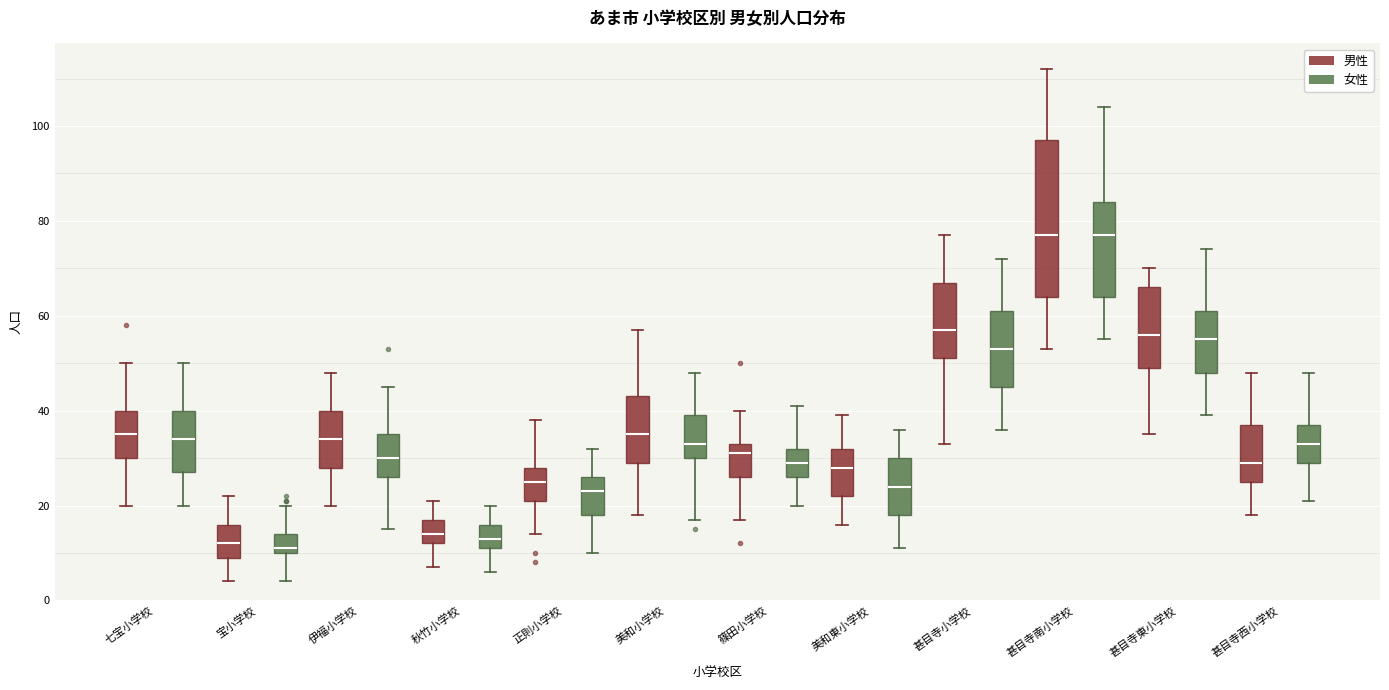

Reading left to right, read every box against the y-axis: the position of its median line, the range the box covers, and the ends of its whiskers. The values are not printed on the chart, so give them approximately, as read against the axis.

七宝小学校 (男性): median 36, box 30 to 40, whiskers 20 to 50
七宝小学校 (女性): median 34, box 28 to 40, whiskers 20 to 50
宝小学校 (男性): median 12, box 10 to 16, whiskers 4 to 22
宝小学校 (女性): median 12, box 10 to 14, whiskers 4 to 20
伊福小学校 (男性): median 34, box 28 to 40, whiskers 20 to 48
伊福小学校 (女性): median 30, box 26 to 36, whiskers 16 to 46
秋竹小学校 (男性): median 14, box 12 to 18, whiskers 8 to 22
秋竹小学校 (女性): median 14, box 12 to 16, whiskers 6 to 20
正則小学校 (男性): median 26, box 22 to 28, whiskers 14 to 38
正則小学校 (女性): median 24, box 18 to 26, whiskers 10 to 32
美和小学校 (男性): median 36, box 30 to 44, whiskers 18 to 58
美和小学校 (女性): median 34, box 30 to 40, whiskers 18 to 48
篠田小学校 (男性): median 32, box 26 to 34, whiskers 18 to 40
篠田小学校 (女性): median 30, box 26 to 32, whiskers 20 to 42
美和東小学校 (男性): median 28, box 22 to 32, whiskers 16 to 40
美和東小学校 (女性): median 24, box 18 to 30, whiskers 12 to 36
甚目寺小学校 (男性): median 58, box 52 to 68, whiskers 34 to 78
甚目寺小学校 (女性): median 54, box 46 to 62, whiskers 36 to 72
甚目寺南小学校 (男性): median 78, box 64 to 98, whiskers 54 to 112
甚目寺南小学校 (女性): median 78, box 64 to 84, whiskers 56 to 104
甚目寺東小学校 (男性): median 56, box 50 to 66, whiskers 36 to 70
甚目寺東小学校 (女性): median 56, box 48 to 62, whiskers 40 to 74
甚目寺西小学校 (男性): median 30, box 26 to 38, whiskers 18 to 48
甚目寺西小学校 (女性): median 34, box 30 to 38, whiskers 22 to 48